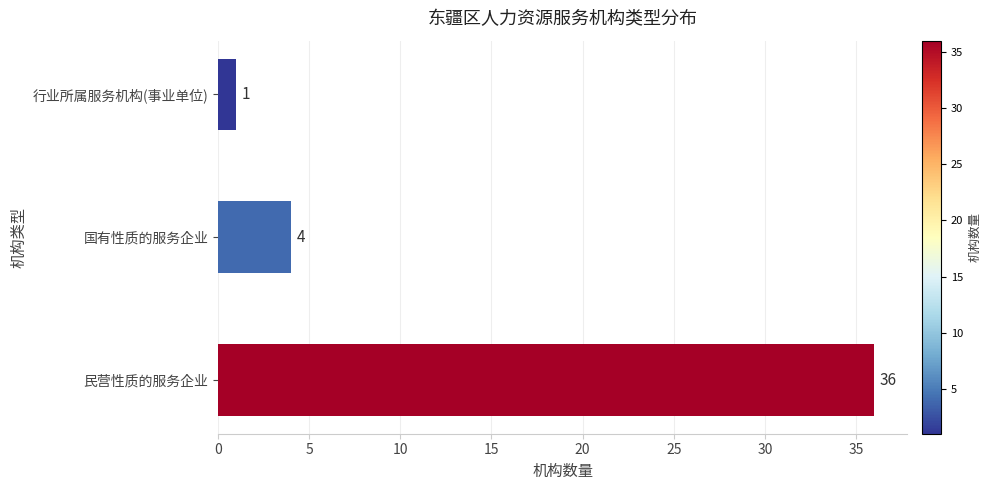

Where is the data nearest to the value 18?

国有性质的服务企业